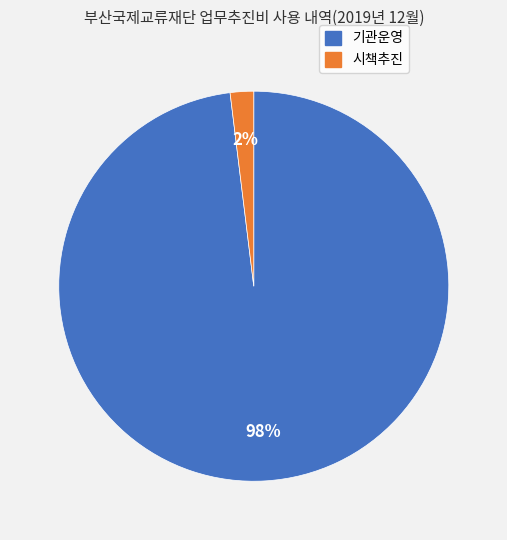

Is there any slice that represents more than half of the pie?

Yes